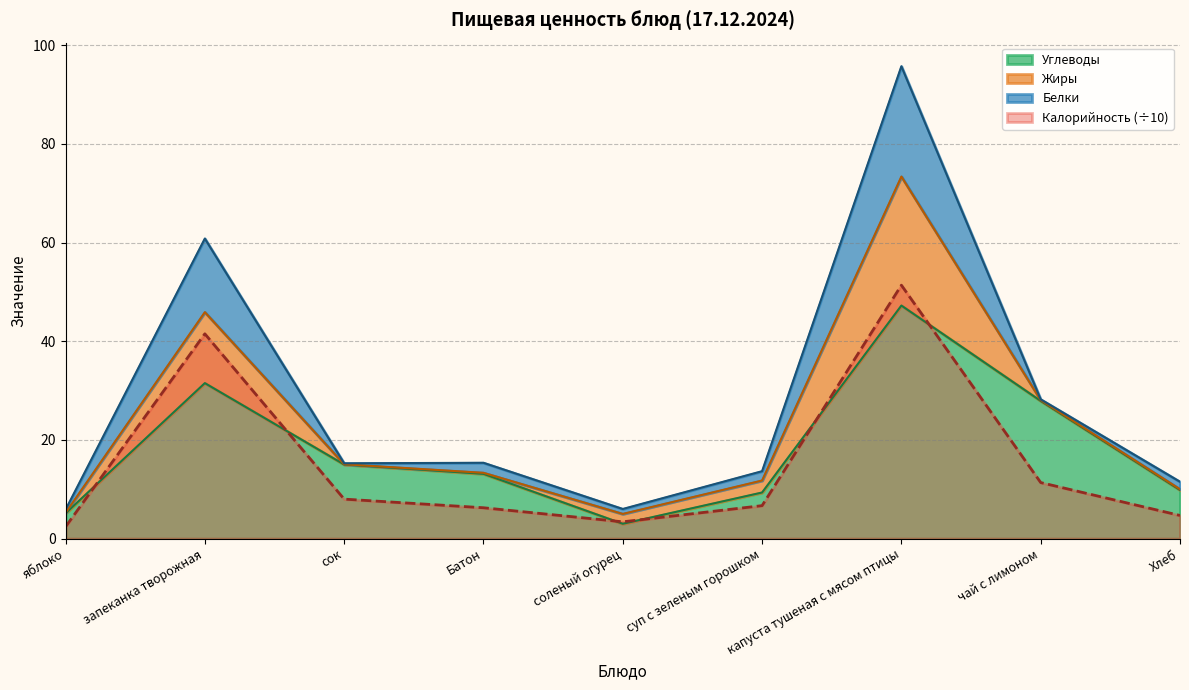

At which category does the chart reach its minimum across all series?

яблоко